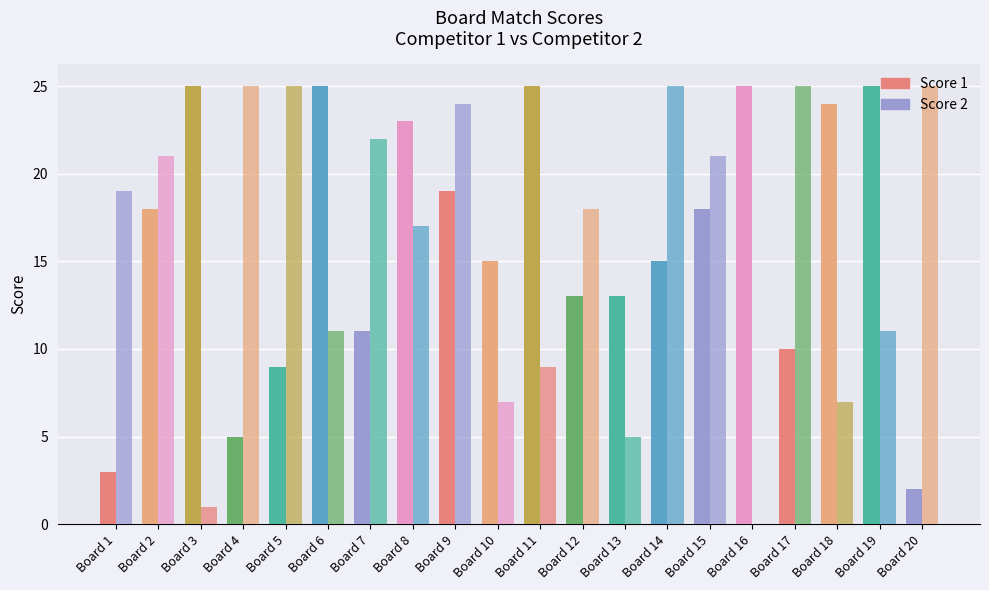

Does the chart contain stacked bars?

No